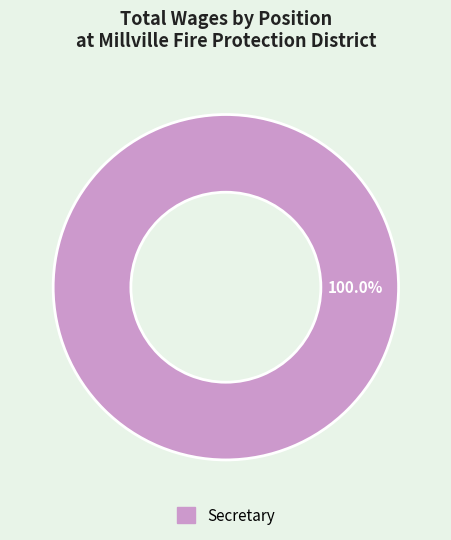

Is there any slice that represents more than half of the pie?

Yes